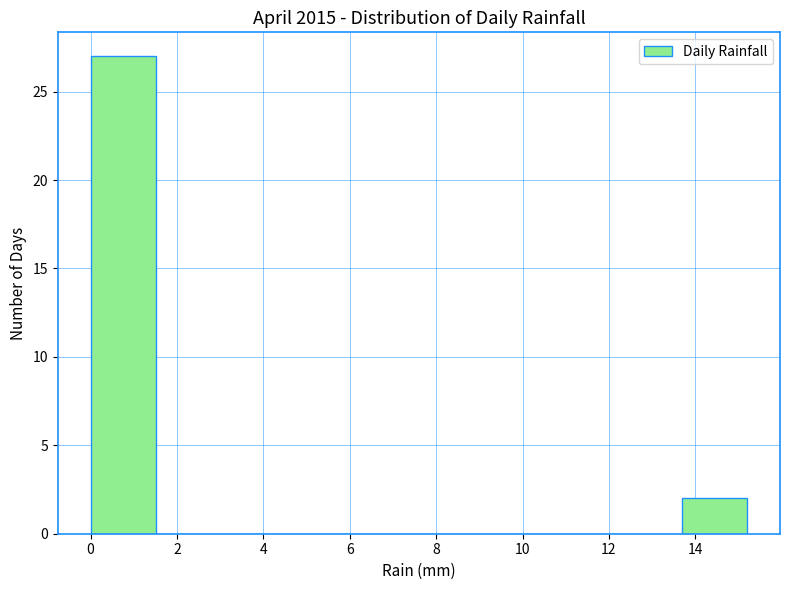

Which range on the x-axis has the tallest bar?

0.00 to 1.52